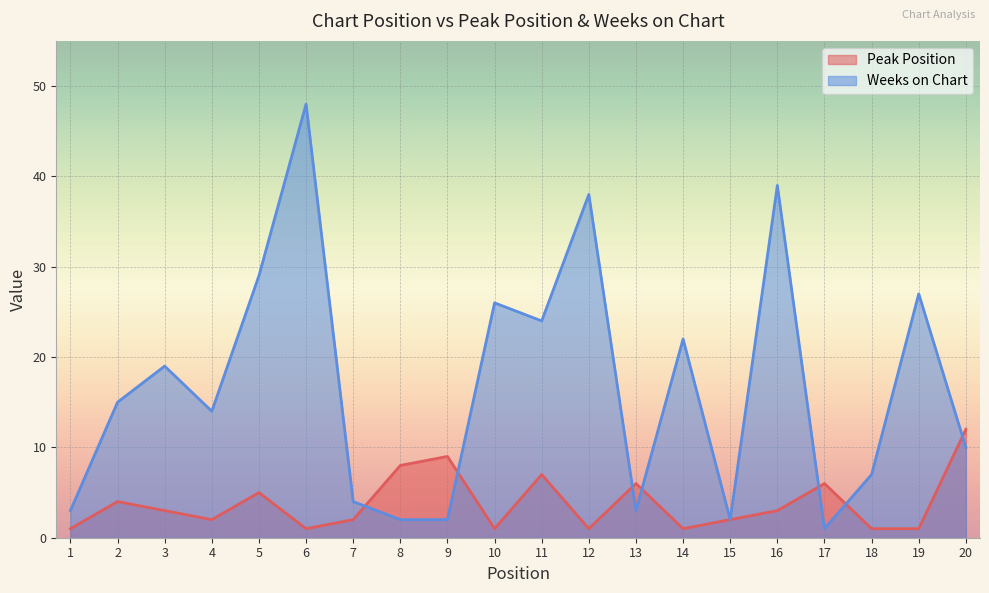

Which label corresponds to the smallest value in the chart?

1